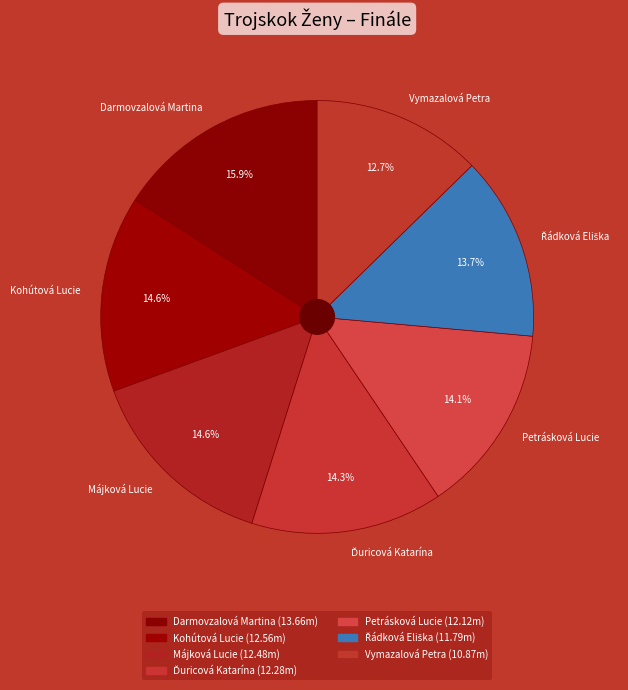

What percentage is NOT represented by Májková Lucie?

85.4%